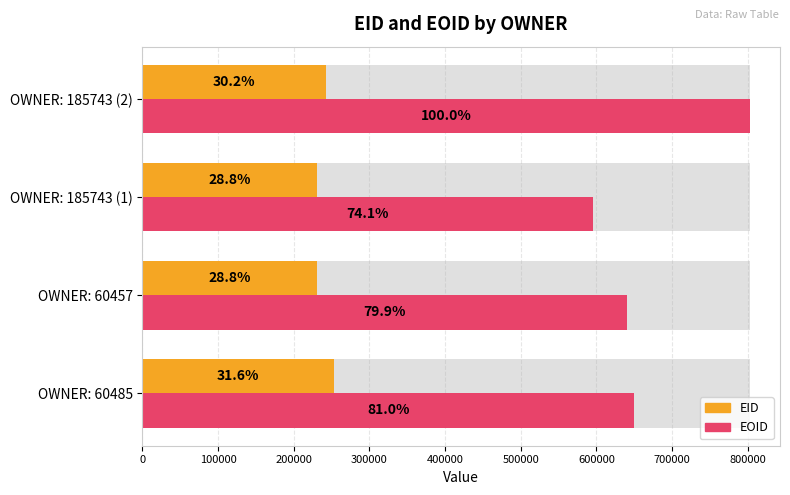

What is the minimum value shown in the chart?

230702